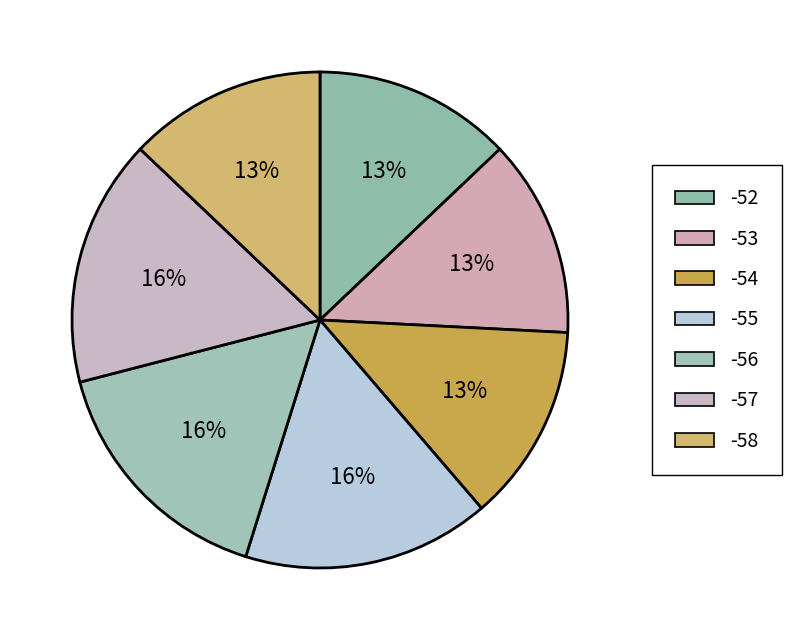

Count the number of slices in the pie.

7